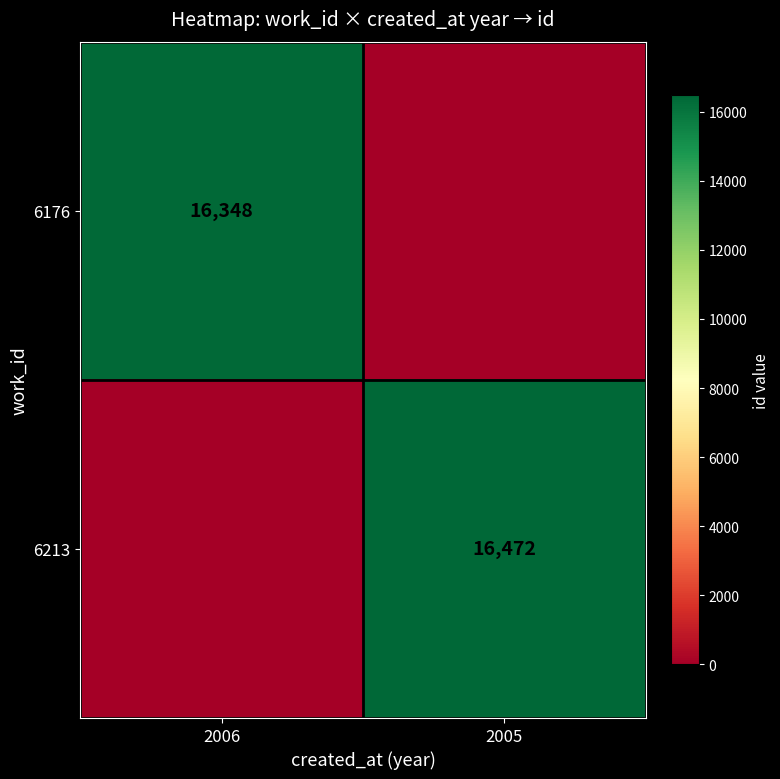

True or false: 6176 has a value of 10681 at 2006.

False